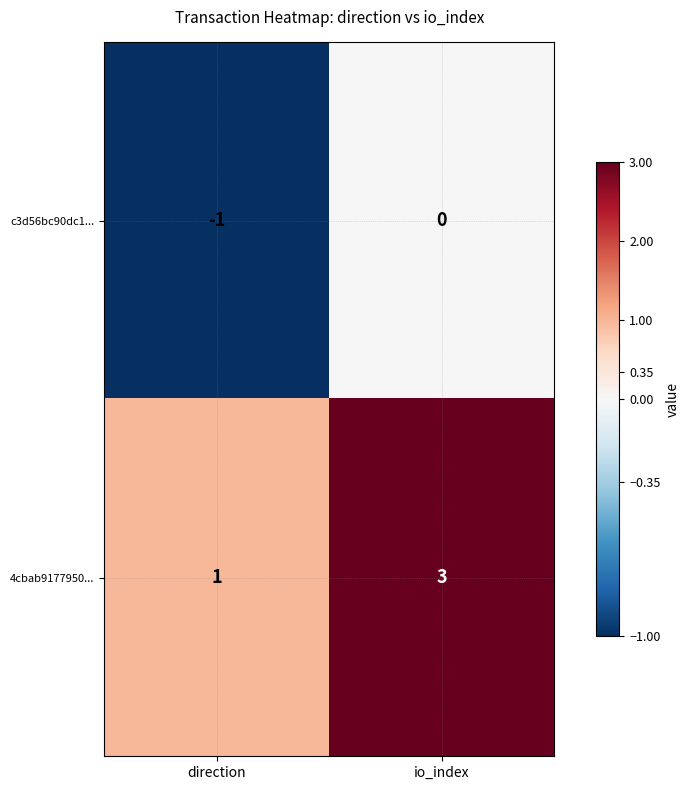

The 4cbab9177950... series shows 0 at direction. True or false?

False